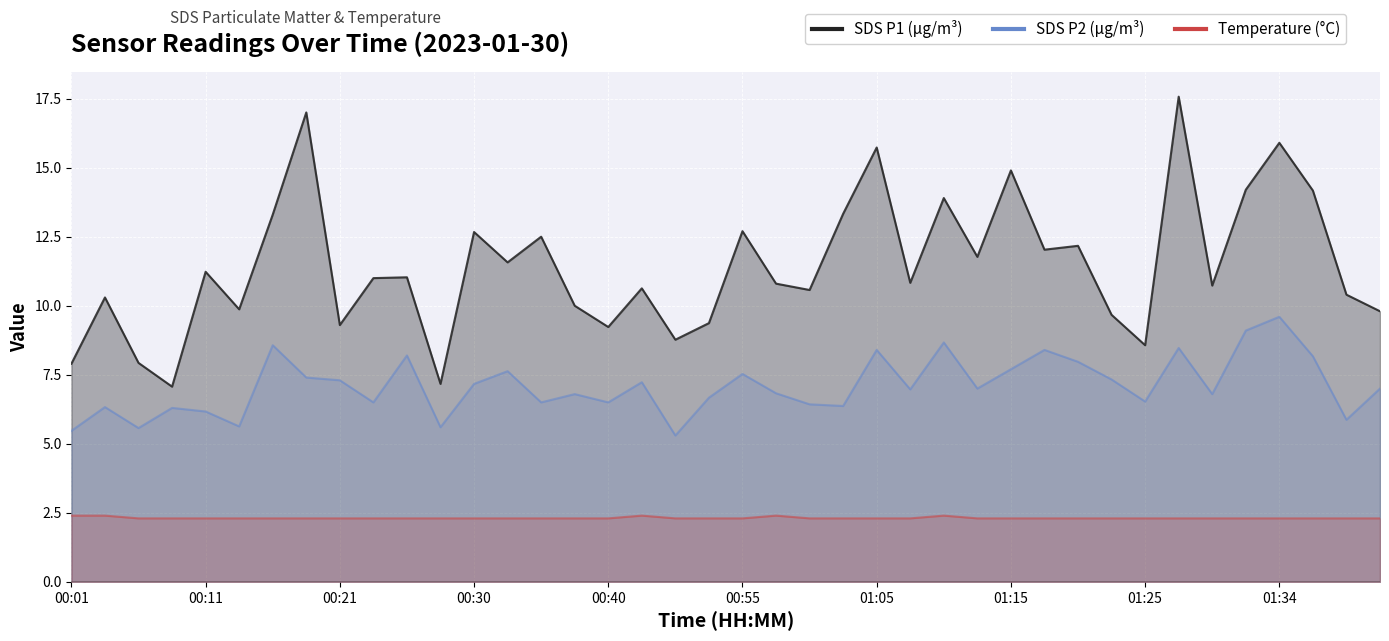

True or false: SDS_P2 and Temp intersect in this chart.

False